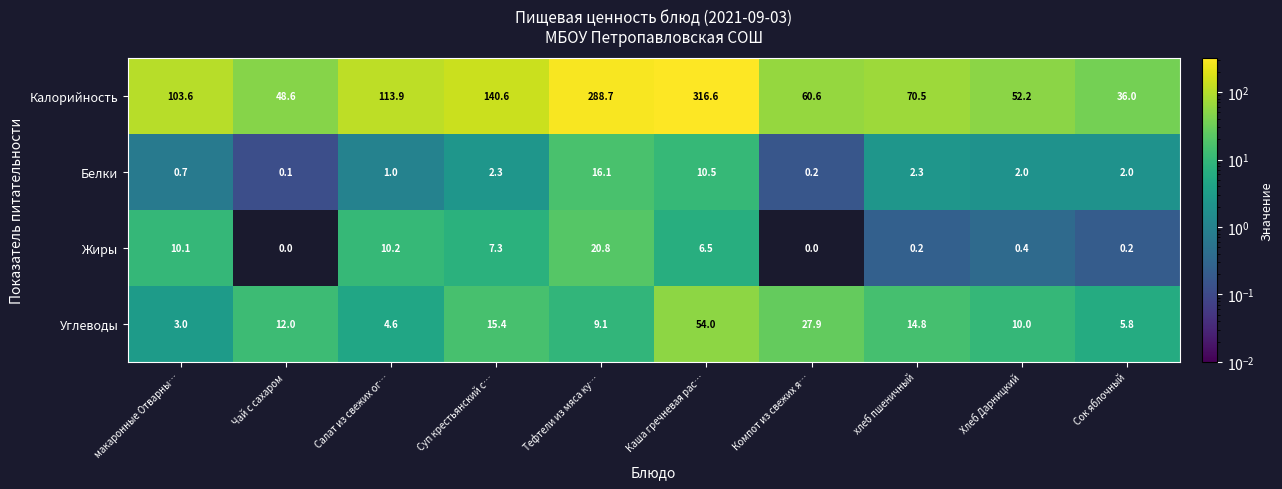

What is the sum of the Углеводы values at Чай с сахаром and Салат из свежих ог…?

16.6